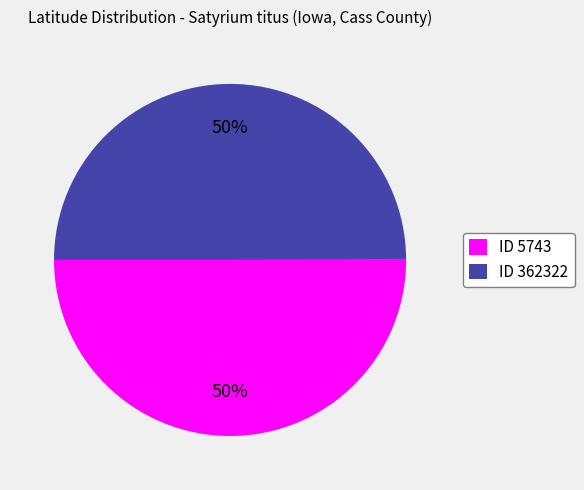

To the nearest percent, what portion does ID 362322 represent?

50%